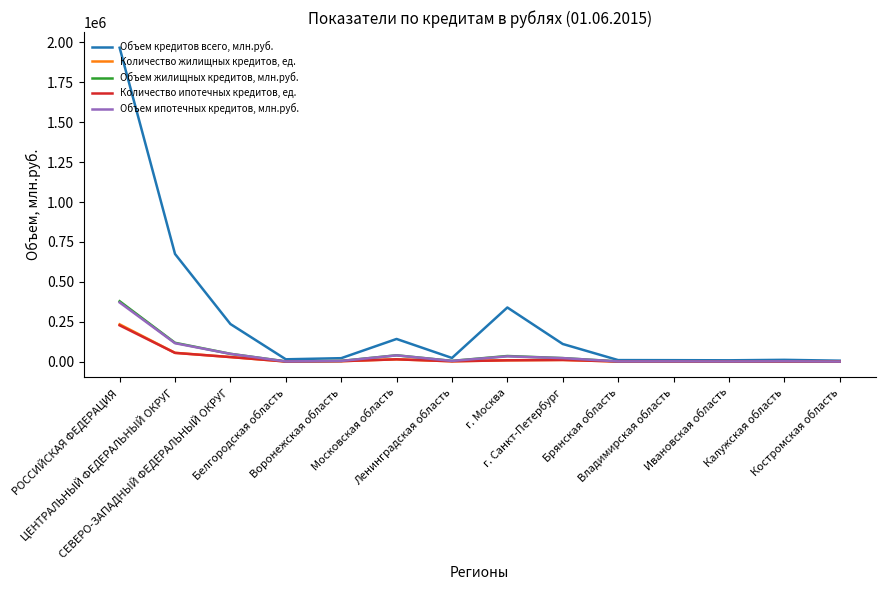

Which series has the largest total across all categories?

Объем кредитов всего, млн.руб.